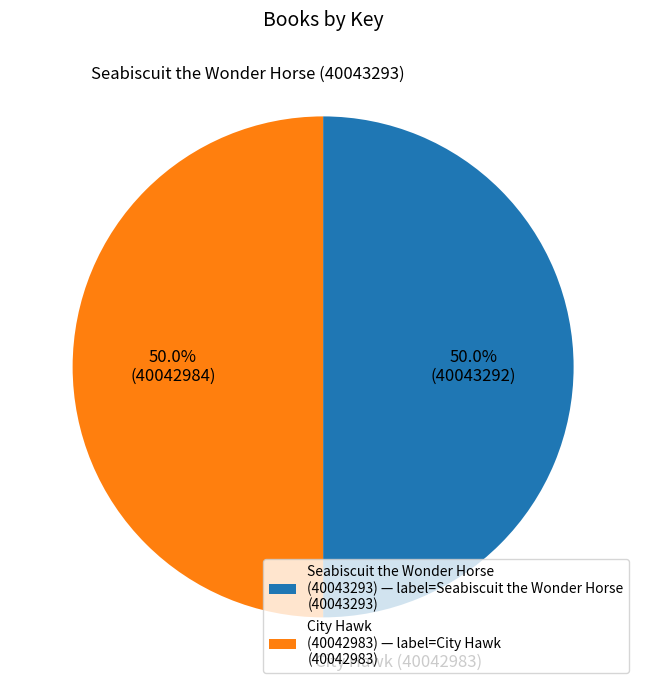

To the nearest percent, what portion does Seabiscuit the Wonder Horse (40043293) represent?

50%